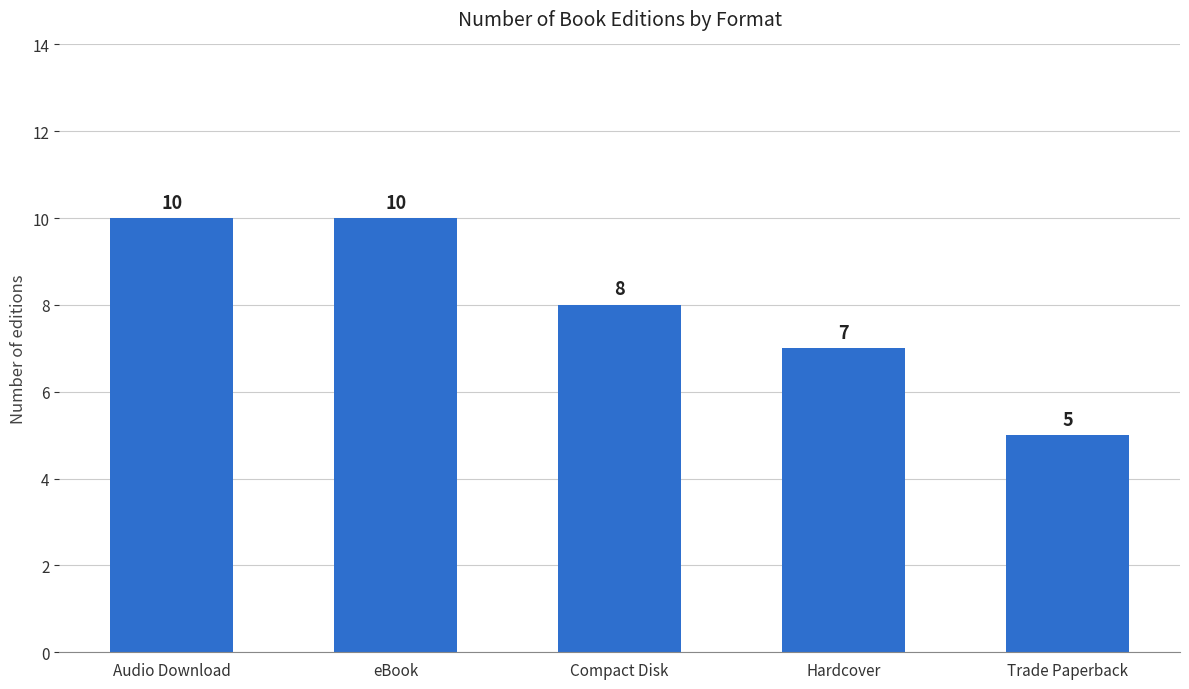

What is the label of the 4th bar from the left?

Hardcover